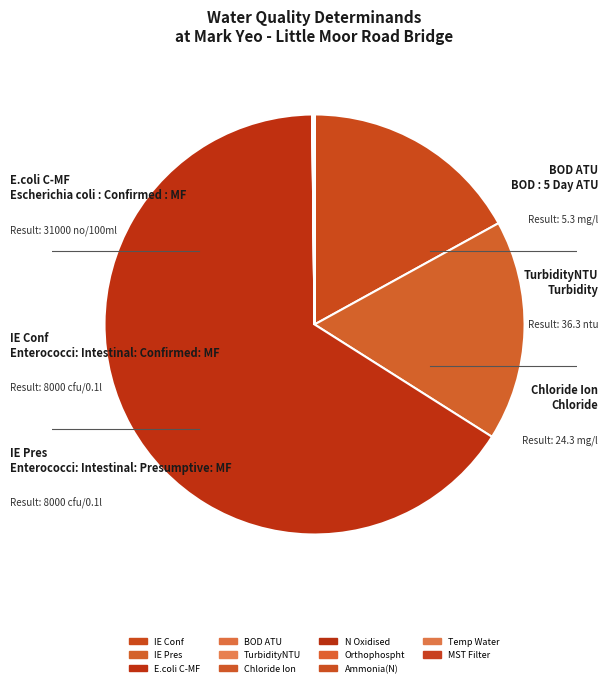

Count the number of slices in the pie.

11